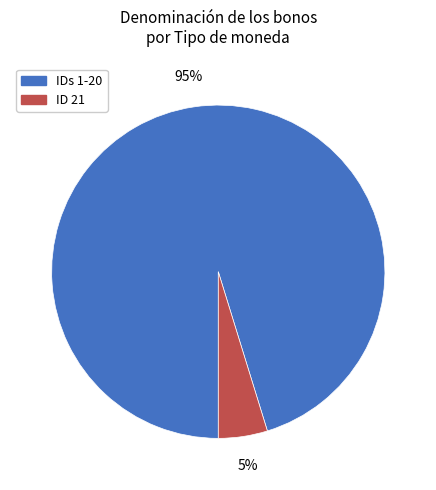

To the nearest percent, what is the difference between the largest and smallest slice percentages?

90%